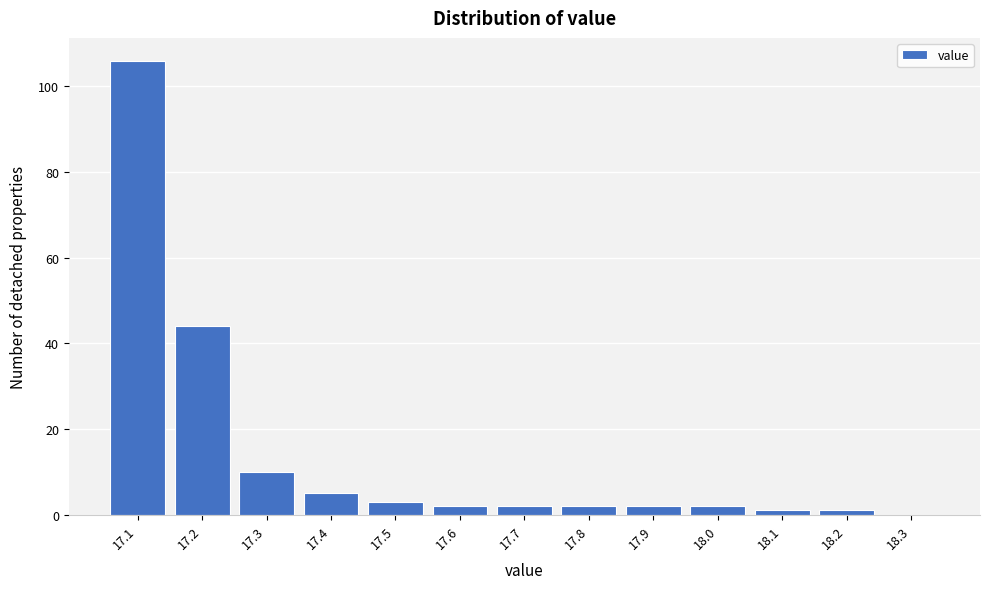

What is the height of the bar covering 17.95 to 18.05 on the x-axis? The values are not printed on the chart, so give them approximately, as read against the axis.

2